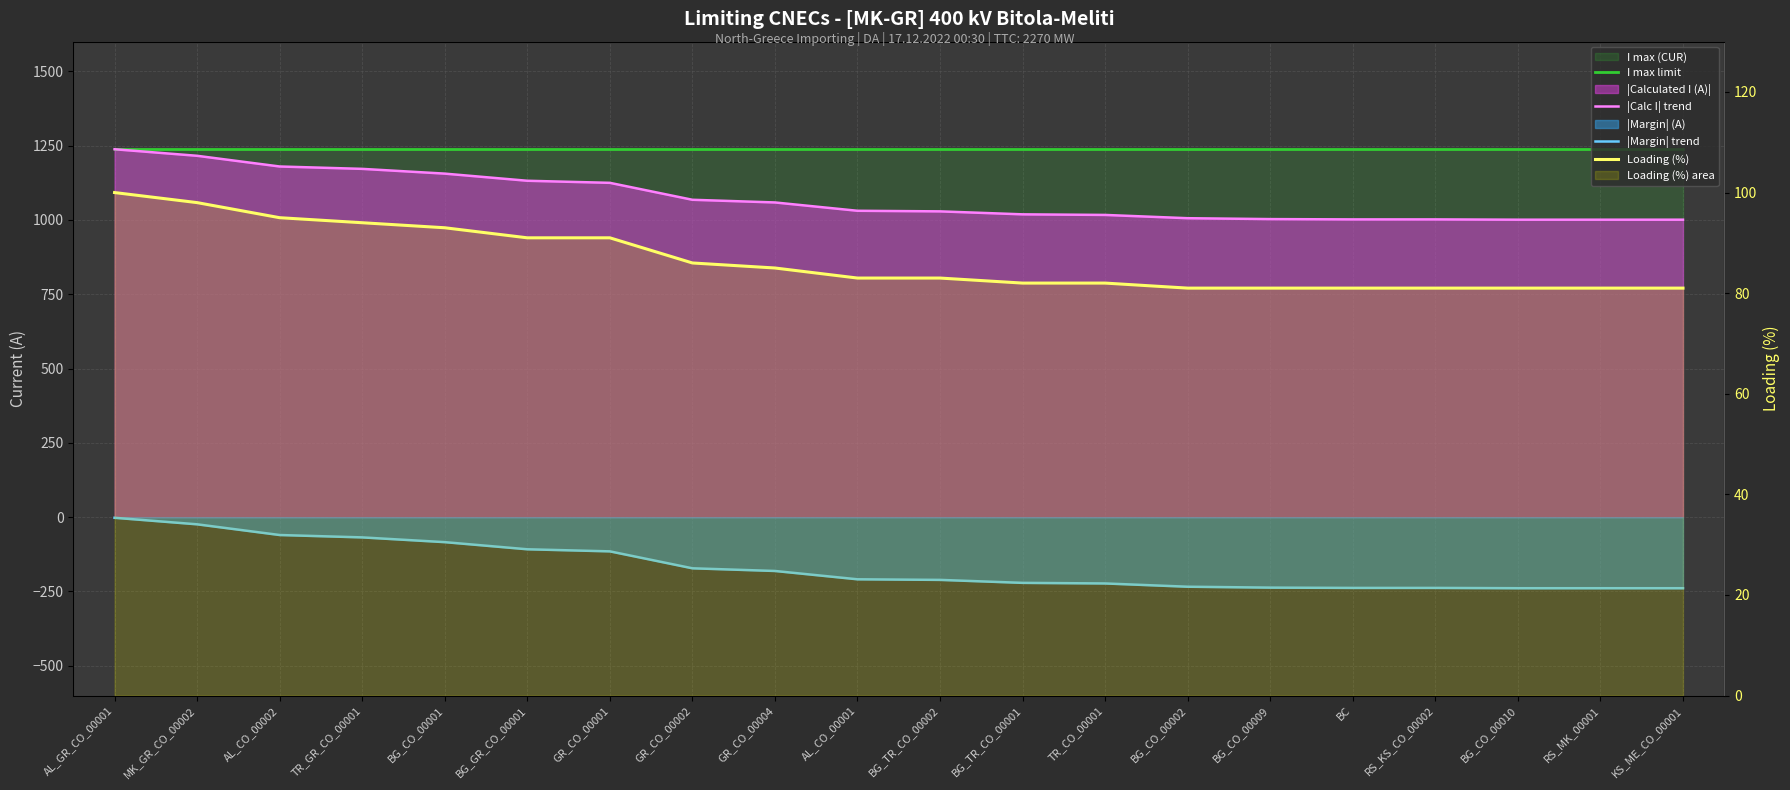

Reading left to right, list all the values displayed in this chart.

I max limit: 1240	1240	1240	1240	1240	1240	1240	1240	1240	1240	1240	1240	1240	1240	1240	1240	1240	1240	1240	1240
|Calc I| trend: 1238	1216	1180	1172	1156	1132	1125	1068	1059	1031	1029	1019	1017	1006	1003	1002	1002	1001	1001	1001
|Margin| trend: -2	-24	-60	-68	-84	-108	-115	-172	-181	-209	-211	-221	-223	-234	-237	-238	-238	-239	-239	-239
Loading (%): 100	98	95	94	93	91	91	86	85	83	83	82	82	81	81	81	81	81	81	81